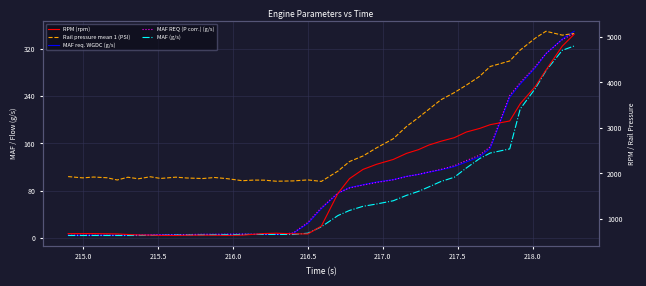

The value of Rail pressure mean 1 (PSI) at 18 is 2646.7. True or false?

False